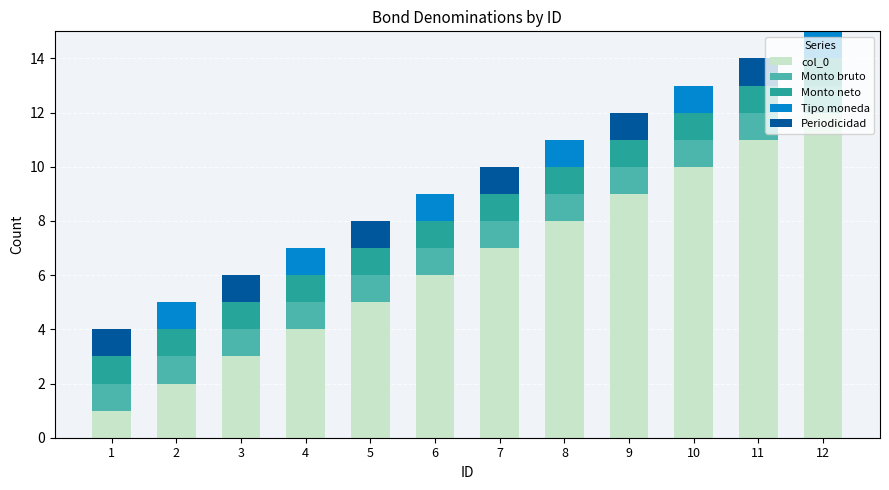

The col_0 series shows 9 at 6. True or false?

False